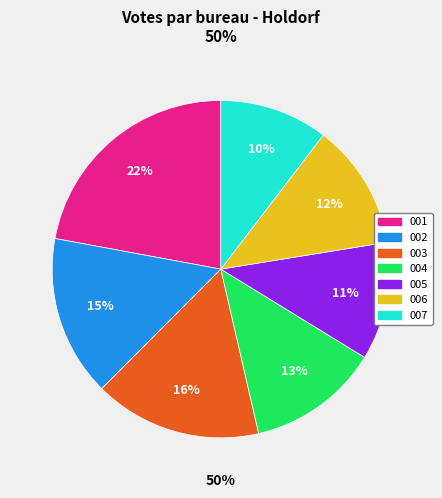

Is there any slice that represents more than half of the pie?

No